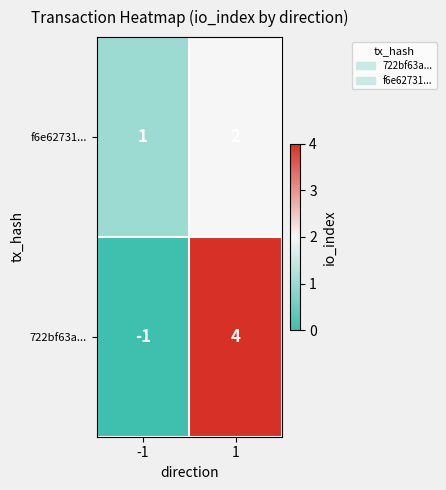

What is the difference between the highest and lowest values at -1?

2